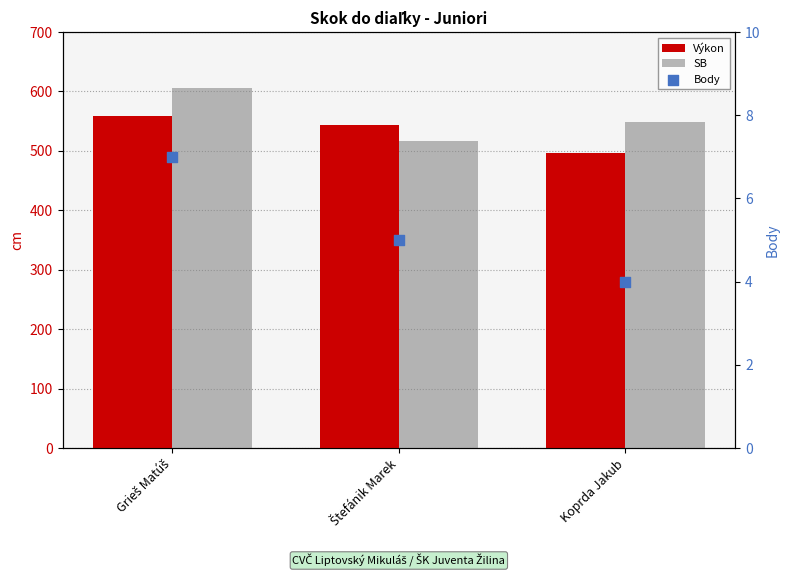

Which series reaches the minimum Y coordinate?

Body